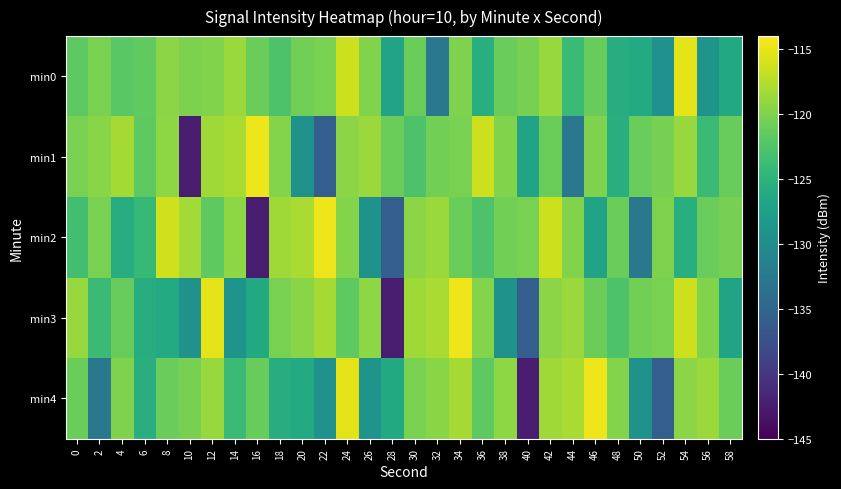

Reading left to right, what are all the values shown in this chart?

min0: 0=-121.6	2=-120.2	4=-121.9	6=-121.5	8=-119.4	10=-120.1	12=-119.8	14=-118.6	16=-120.9	18=-122.7	20=-120.6	22=-120.2	24=-116.4	26=-119.8	28=-126.9	30=-121.0	32=-132.6	34=-120.0	36=-125.4	38=-121.1	40=-120.4	42=-118.8	44=-123.9	46=-121.2	48=-125.7	50=-126.0	52=-129.3	54=-115.3	56=-129.0	58=-126.2
min1: 0=-120.3	2=-119.5	4=-118.2	6=-121.6	8=-119.2	10=-142.5	12=-118.4	14=-118.0	16=-114.8	18=-119.8	20=-129.1	22=-135.7	24=-119.3	26=-118.6	28=-120.9	30=-122.7	32=-120.6	34=-120.2	36=-116.4	38=-119.8	40=-126.9	42=-121.0	44=-132.6	46=-120.0	48=-125.4	50=-121.1	52=-120.4	54=-118.8	56=-123.9	58=-121.2
min2: 0=-123.4	2=-120.2	4=-125.7	6=-124.3	8=-116.3	10=-118.2	12=-121.6	14=-119.2	16=-142.5	18=-118.4	20=-118.0	22=-114.8	24=-119.8	26=-129.1	28=-135.7	30=-119.3	32=-118.6	34=-120.9	36=-122.7	38=-120.6	40=-120.2	42=-116.4	44=-119.8	46=-126.9	48=-121.0	50=-132.6	52=-120.0	54=-125.4	56=-121.1	58=-120.4
min3: 0=-118.8	2=-123.9	4=-121.2	6=-125.7	8=-126.0	10=-129.3	12=-115.3	14=-129.0	16=-126.2	18=-120.3	20=-119.5	22=-118.2	24=-121.6	26=-119.2	28=-142.5	30=-118.4	32=-118.0	34=-114.8	36=-119.8	38=-129.1	40=-135.7	42=-119.3	44=-118.6	46=-120.9	48=-122.7	50=-120.6	52=-120.2	54=-116.4	56=-119.8	58=-126.9
min4: 0=-121.0	2=-132.6	4=-120.0	6=-125.4	8=-121.1	10=-120.4	12=-118.8	14=-123.9	16=-121.2	18=-125.7	20=-126.0	22=-129.3	24=-115.3	26=-129.0	28=-126.2	30=-120.3	32=-119.5	34=-118.2	36=-121.6	38=-119.2	40=-142.5	42=-118.4	44=-118.0	46=-114.8	48=-119.8	50=-129.1	52=-135.7	54=-119.3	56=-118.6	58=-120.9